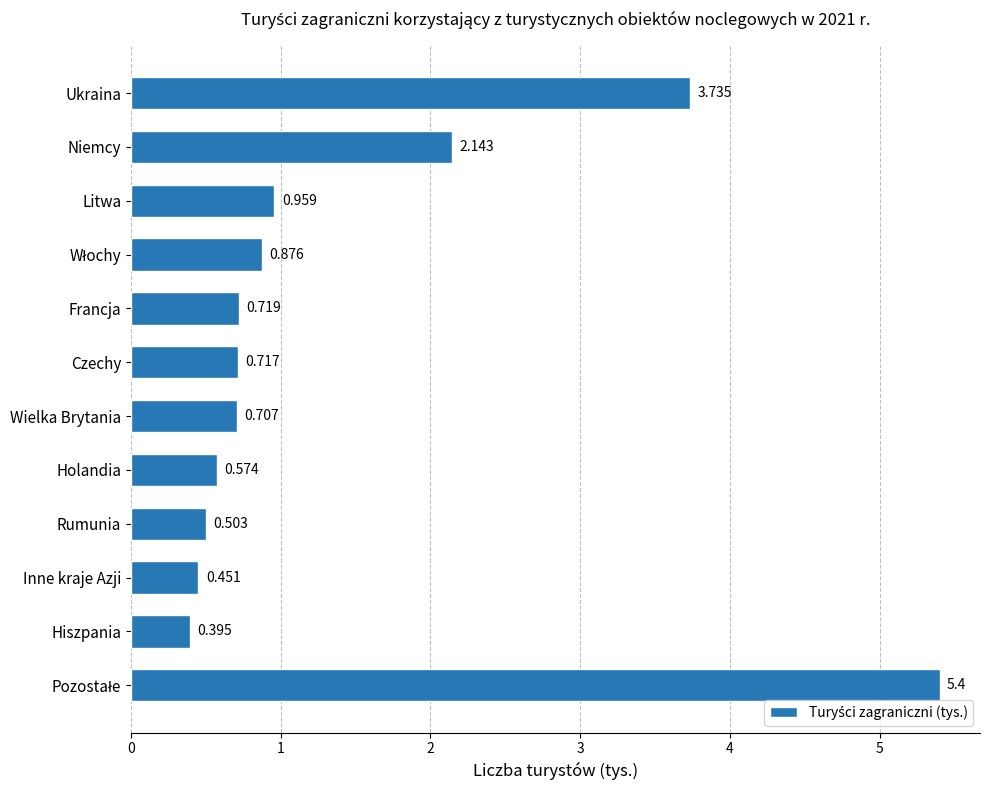

What is the label of the 4th bar from the bottom?

Rumunia